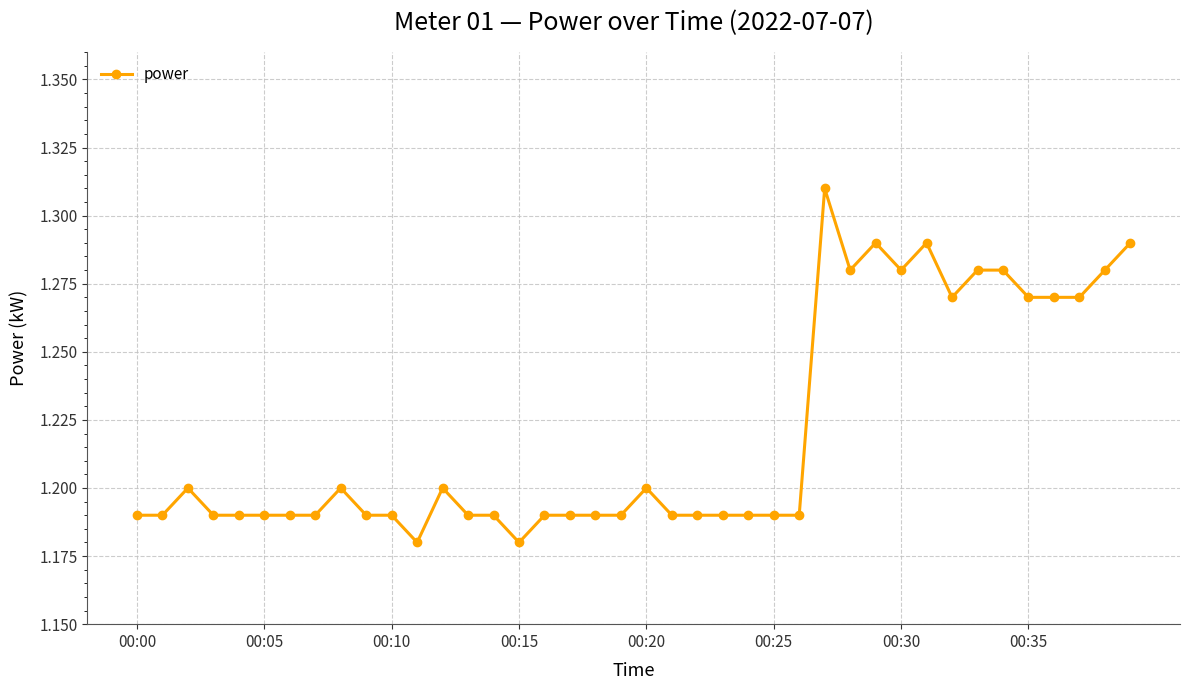

What is the sum of all values?

48.8